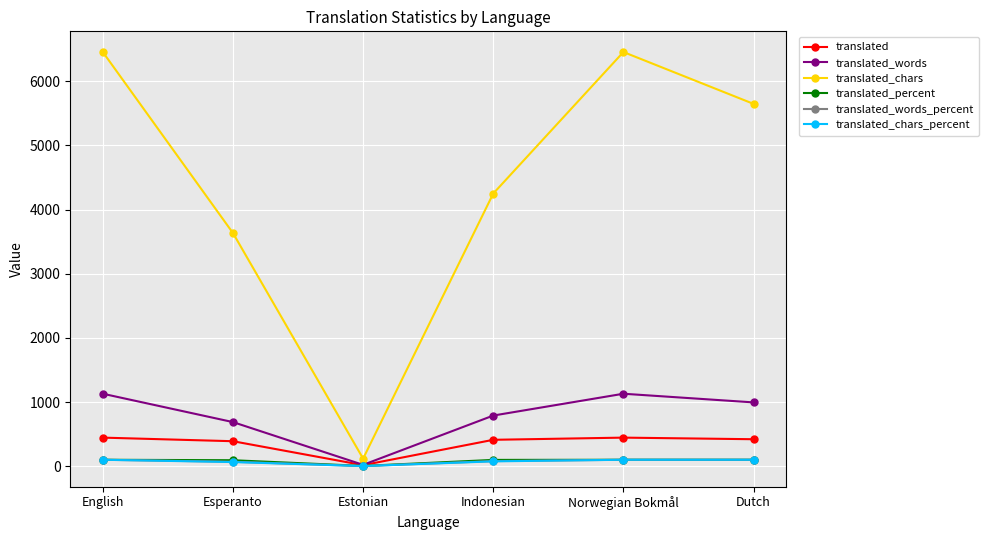

What is the difference between the maximum and minimum values in the translated_chars series?

6336.0